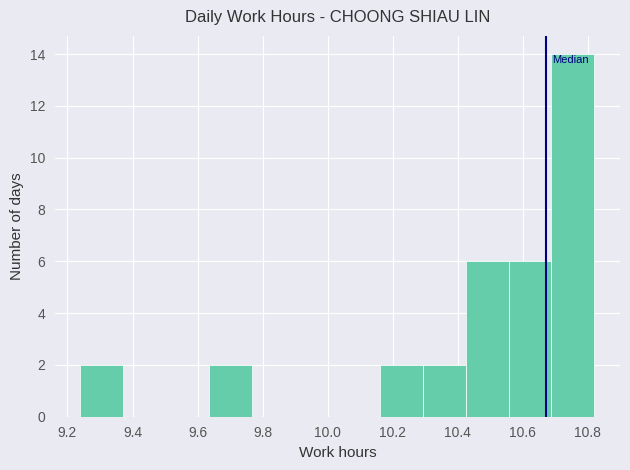

Reading left to right, transcribe this chart: for each bar, give the range it covers on the x-axis and its height. Neither the bar edges nor the heights are printed on the chart, so give them approximately, as read against the axes.

9.24 to 9.38: 2
9.38 to 9.50: 0
9.50 to 9.64: 0
9.64 to 9.76: 2
9.76 to 9.90: 0
9.90 to 10.04: 0
10.04 to 10.16: 0
10.16 to 10.30: 2
10.30 to 10.42: 2
10.42 to 10.56: 6
10.56 to 10.68: 6
10.68 to 10.82: 14